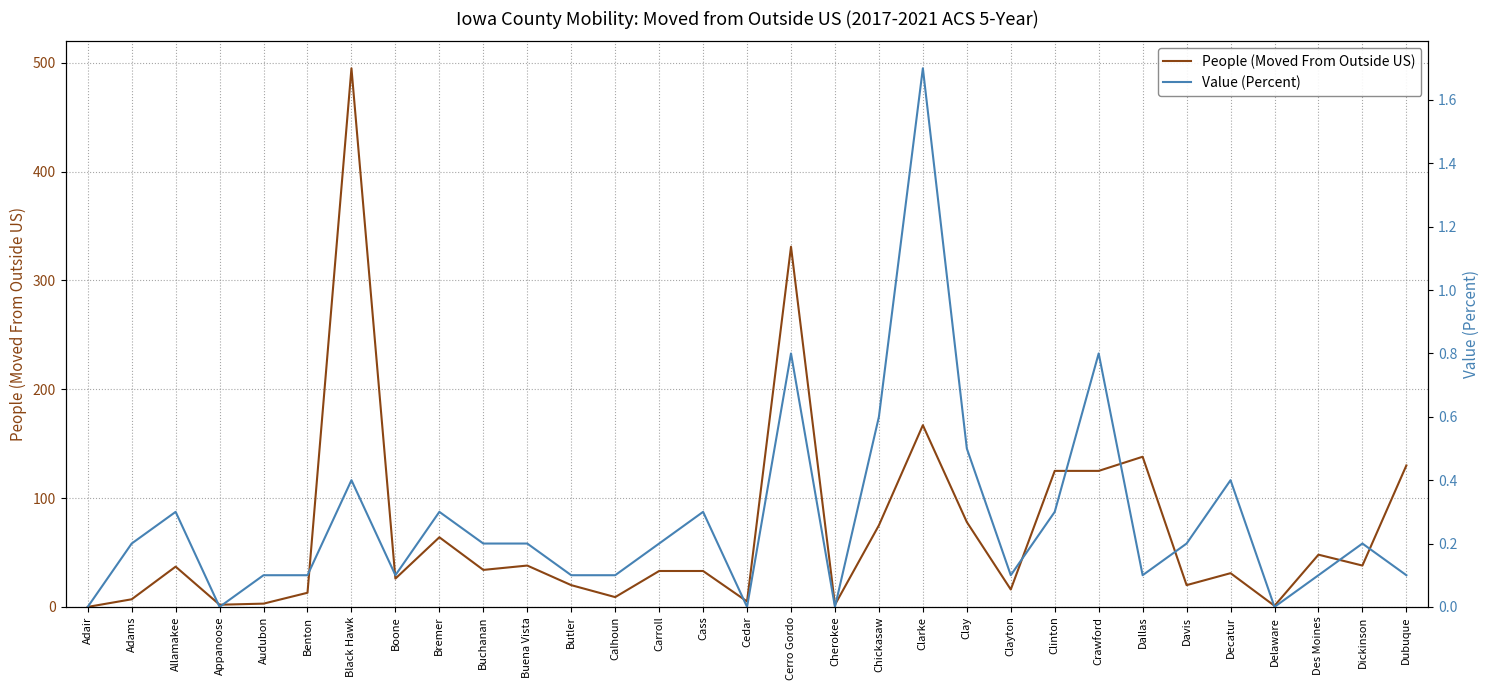

Rank the series by their average value, from lowest to highest.

Value (Percent), People (Moved From Outside US)